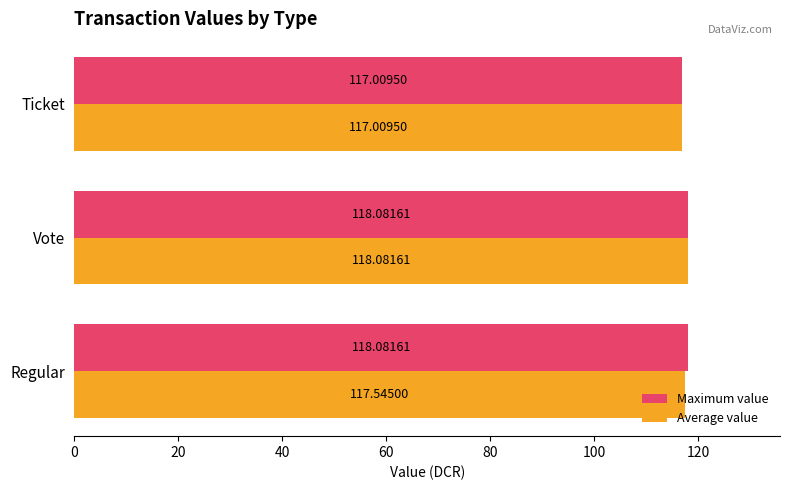

What is the average value of the Maximum value series?

117.7